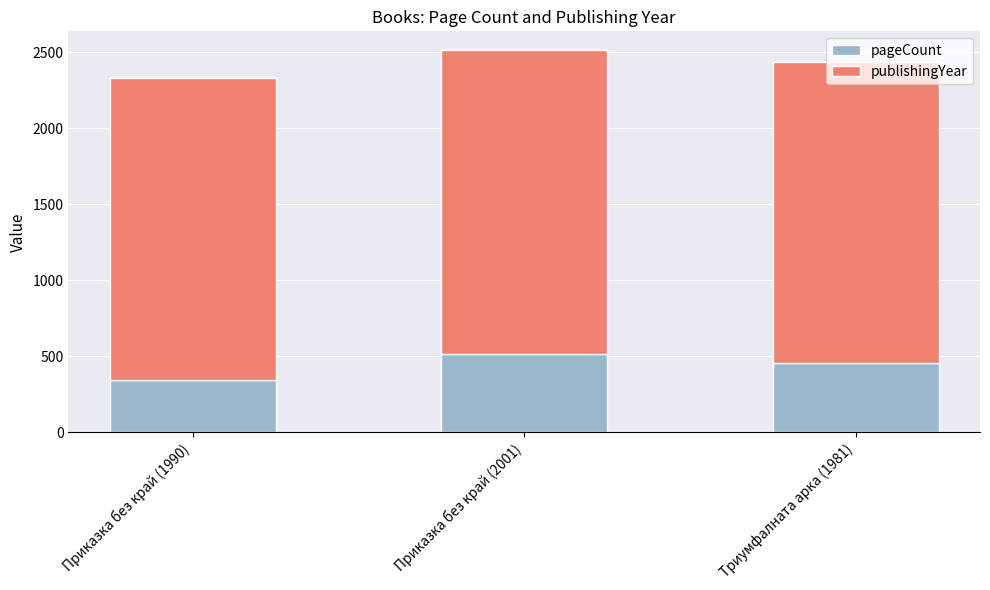

What is the sum of all pageCount values?

1312